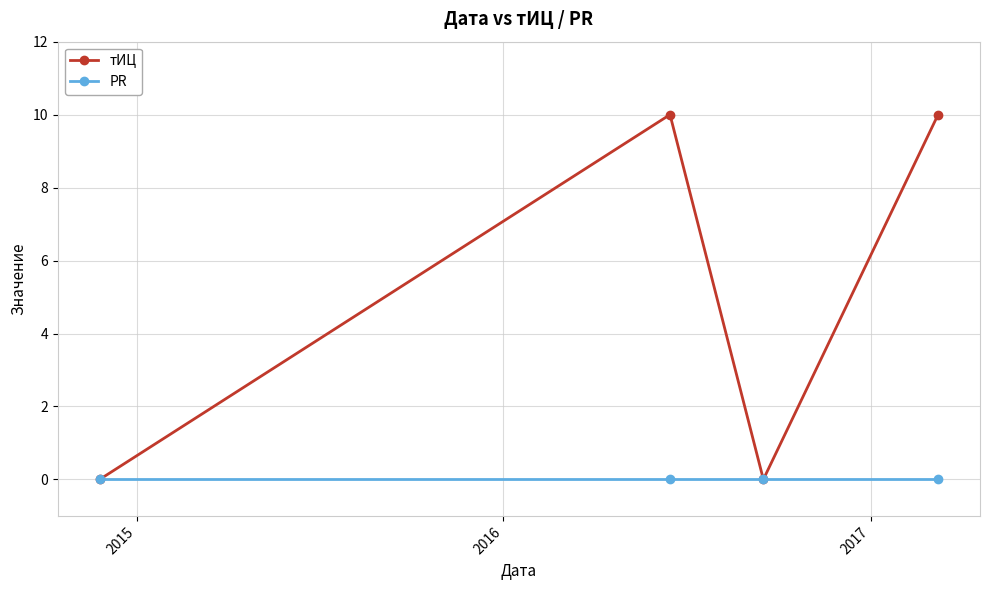

At how many categories does at least one series exceed 2?

2